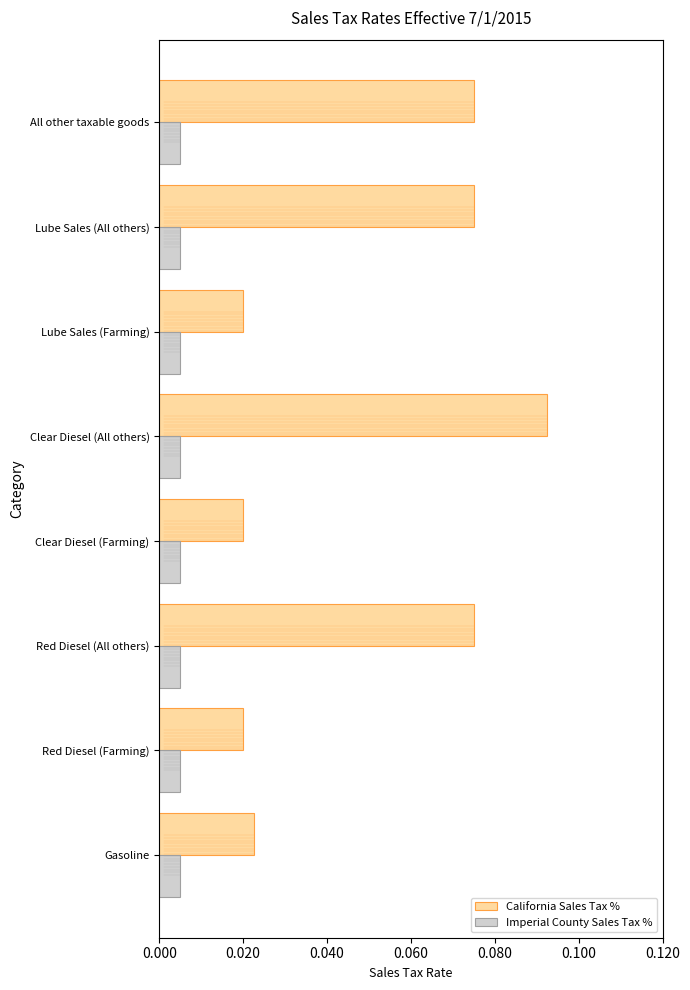

How many California Sales Tax % values are between 0 and 1?

8